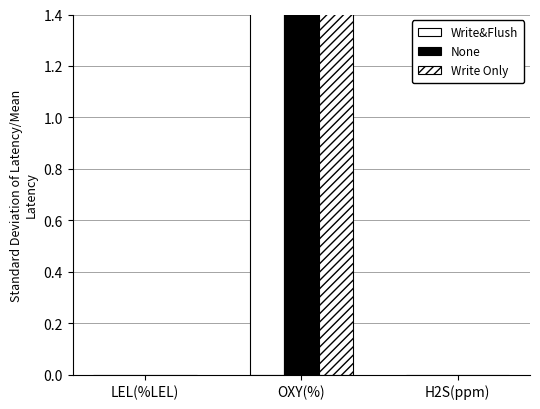

At which category does the chart reach its peak across all series?

OXY(%)